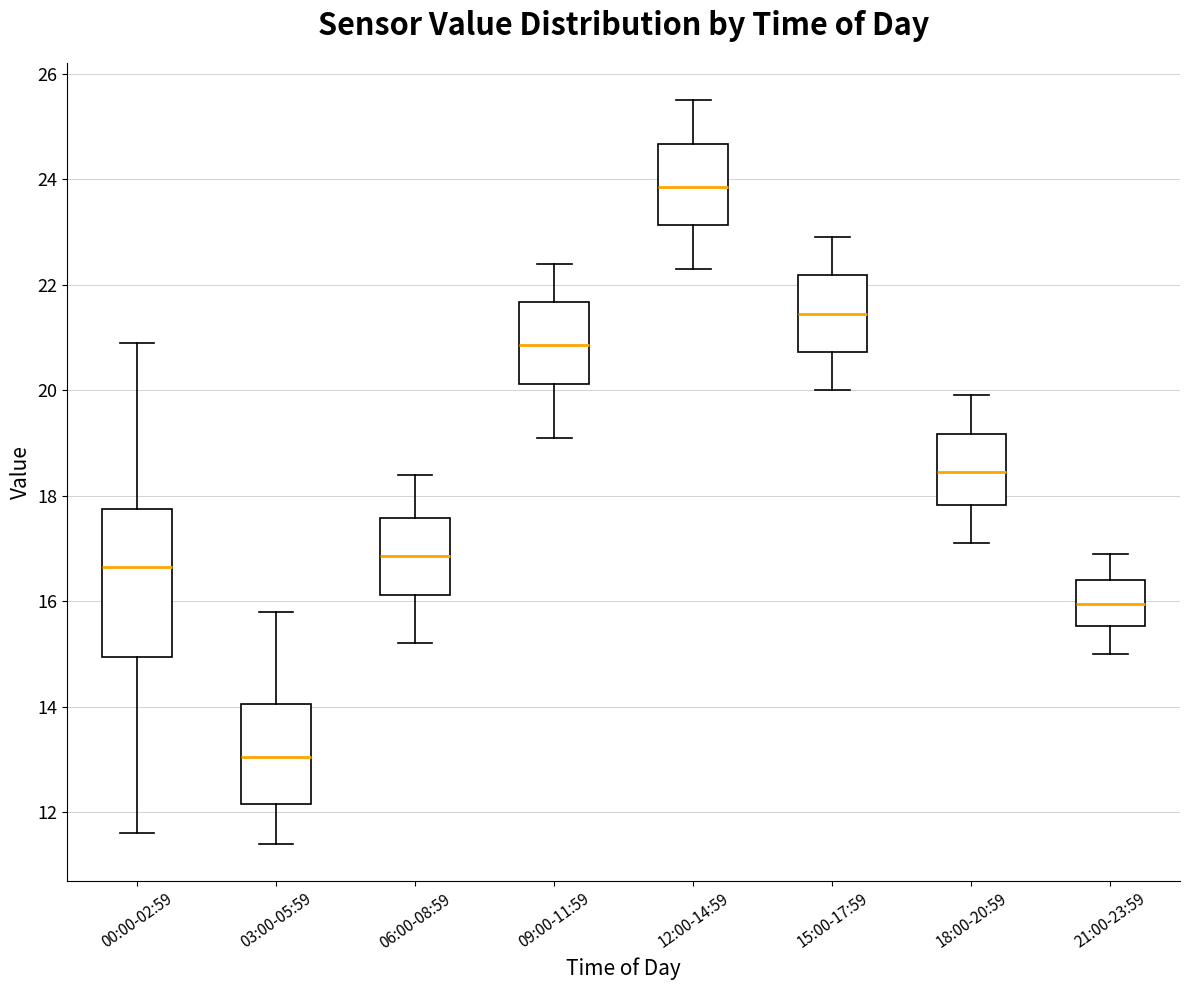

Reading left to right, transcribe this box plot: for each box, give where its median line is, the range the box spans, and where its two whiskers end, as read against the y-axis. The values are not printed on the chart, so give them approximately, as read against the axis.

00:00-02:59: median 16.6, box 15.0 to 17.8, whiskers 11.6 to 21.0
03:00-05:59: median 13.0, box 12.2 to 14.0, whiskers 11.4 to 15.8
06:00-08:59: median 16.8, box 16.2 to 17.6, whiskers 15.2 to 18.4
09:00-11:59: median 20.8, box 20.2 to 21.6, whiskers 19.2 to 22.4
12:00-14:59: median 23.8, box 23.2 to 24.6, whiskers 22.4 to 25.6
15:00-17:59: median 21.4, box 20.8 to 22.2, whiskers 20.0 to 23.0
18:00-20:59: median 18.4, box 17.8 to 19.2, whiskers 17.2 to 20.0
21:00-23:59: median 16.0, box 15.6 to 16.4, whiskers 15.0 to 17.0